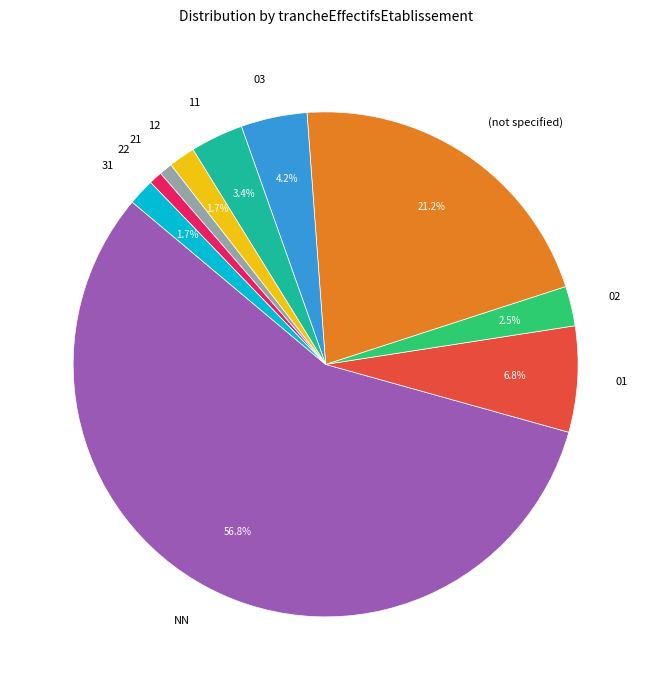

Count the number of slices in the pie.

10